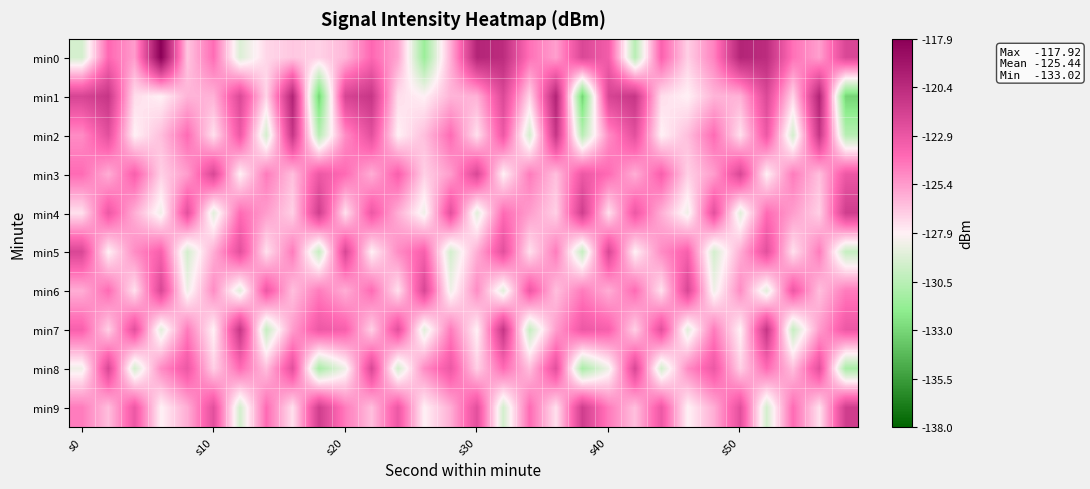

List the series in order of their peak value, lowest first.

min3, min5, min6, min8, min4, min9, min2, min7, min1, min0